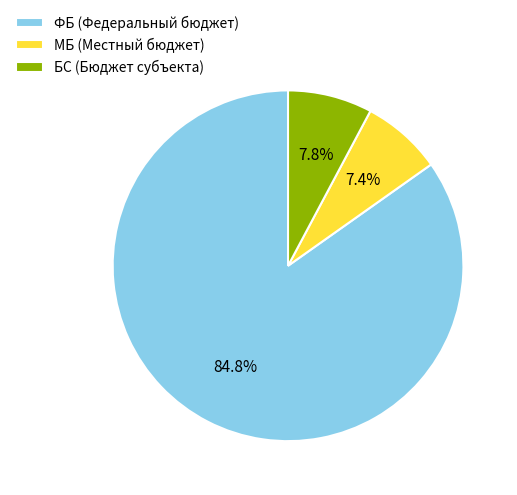

Which category accounts for the majority?

ФБ (Федеральный бюджет)